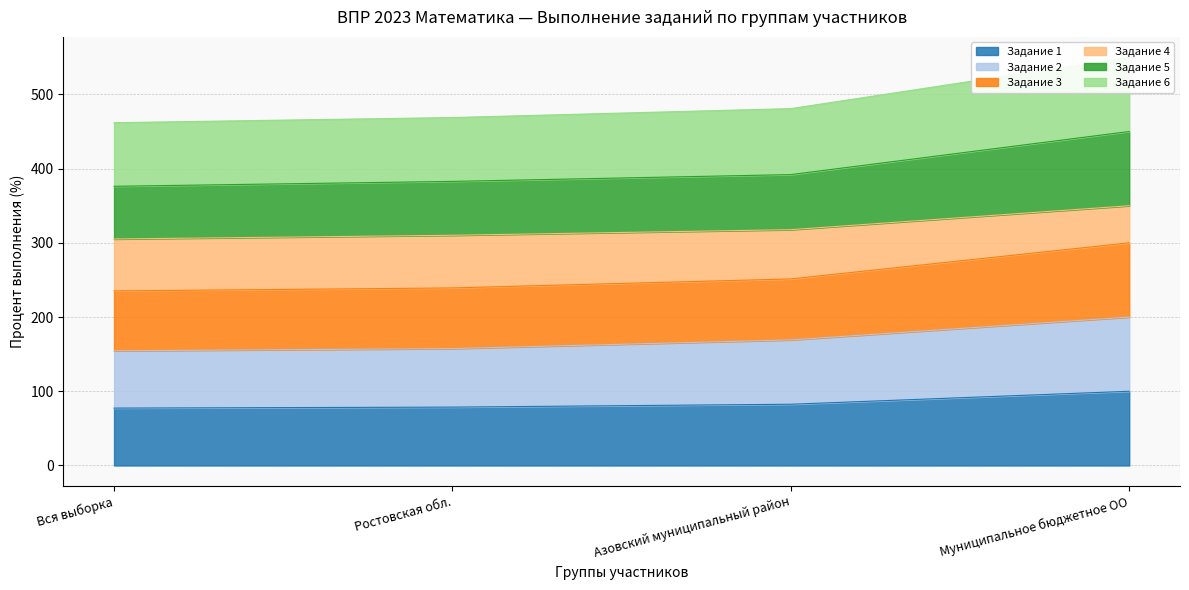

Is it true that Задание 1 equals 26.8 at Ростовская обл.?

False